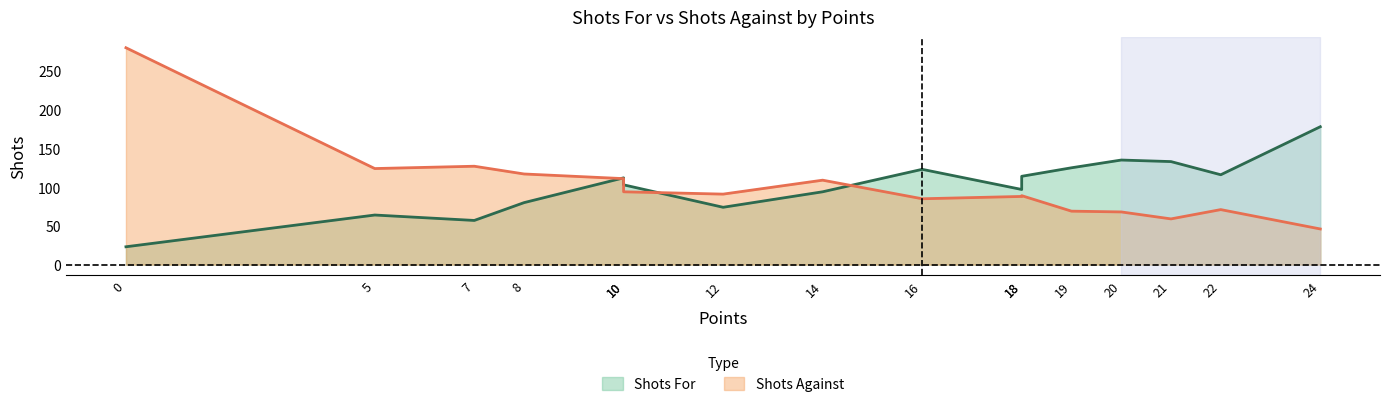

How many interior local peaks does the Shots Against series have?

4